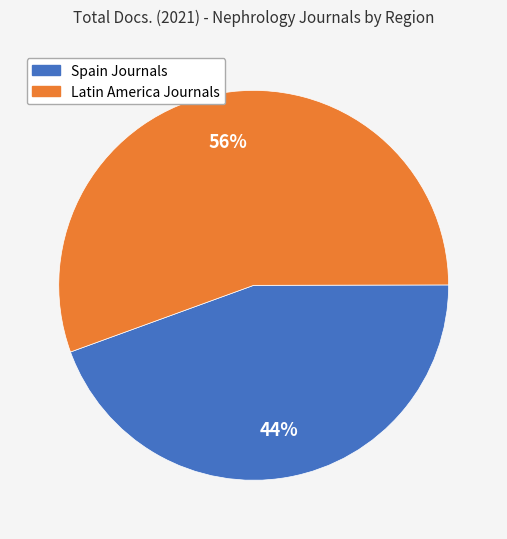

To the nearest percent, what is the average slice percentage?

50%